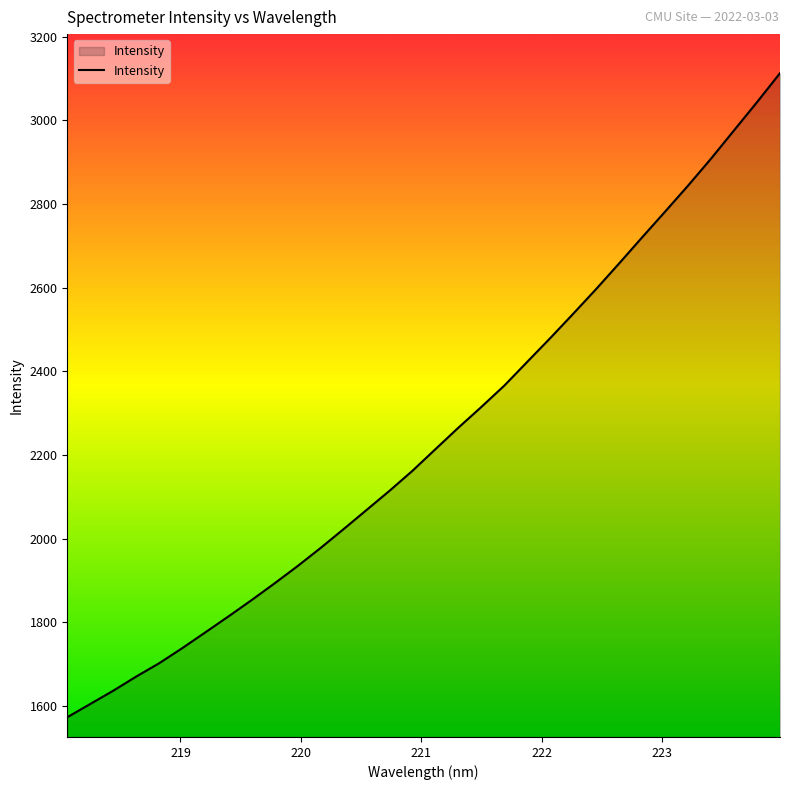

What is the minimum value shown in the chart?

1573.1